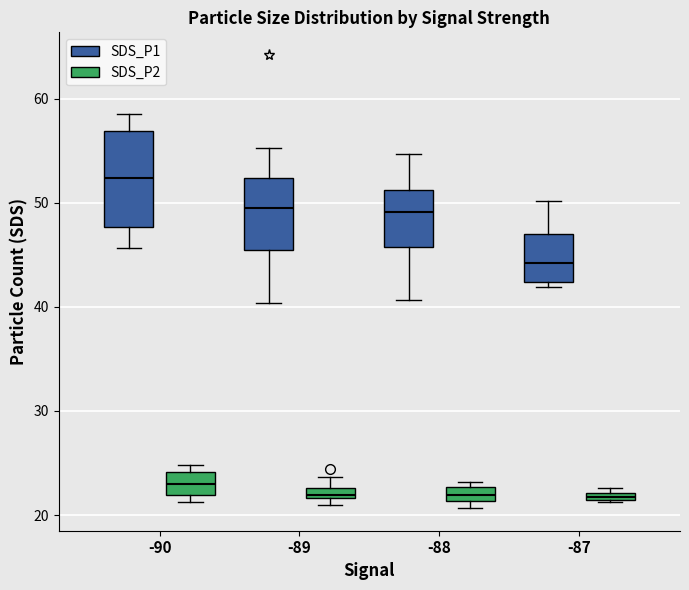

Comparing the boxes themselves (not the whiskers), which one is the tallest?

-90 (SDS_P1)